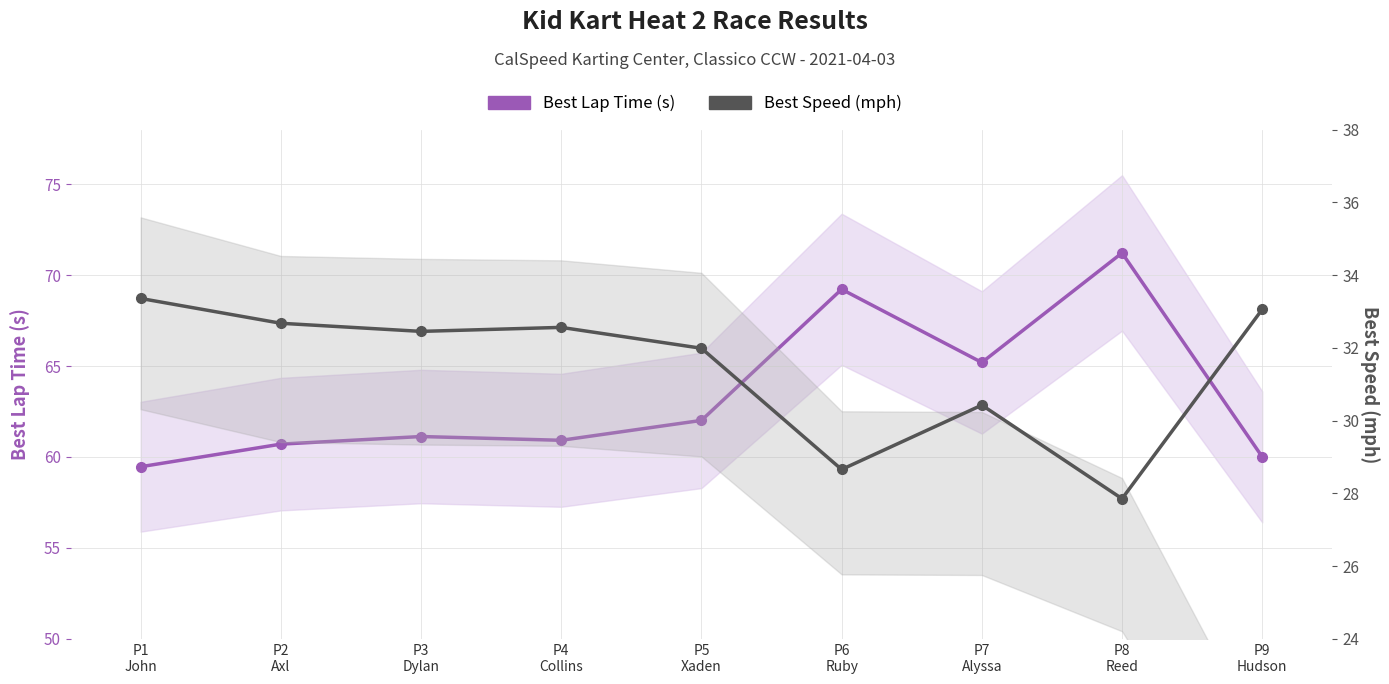

Which has a higher value, P1
John or P4
Collins?

P4
Collins